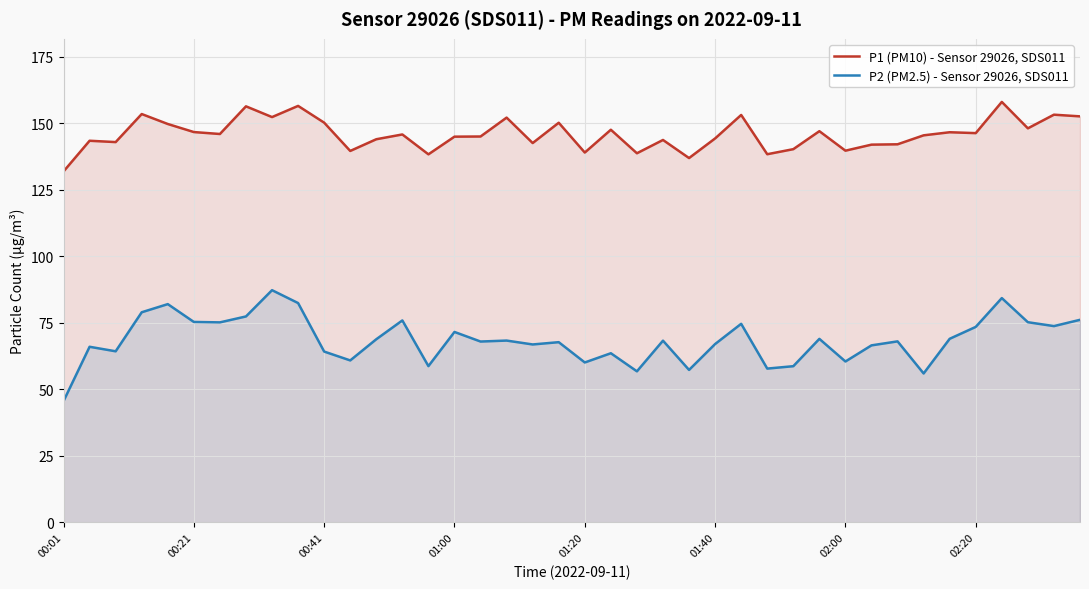

Between 27 and 38, which is larger?

38